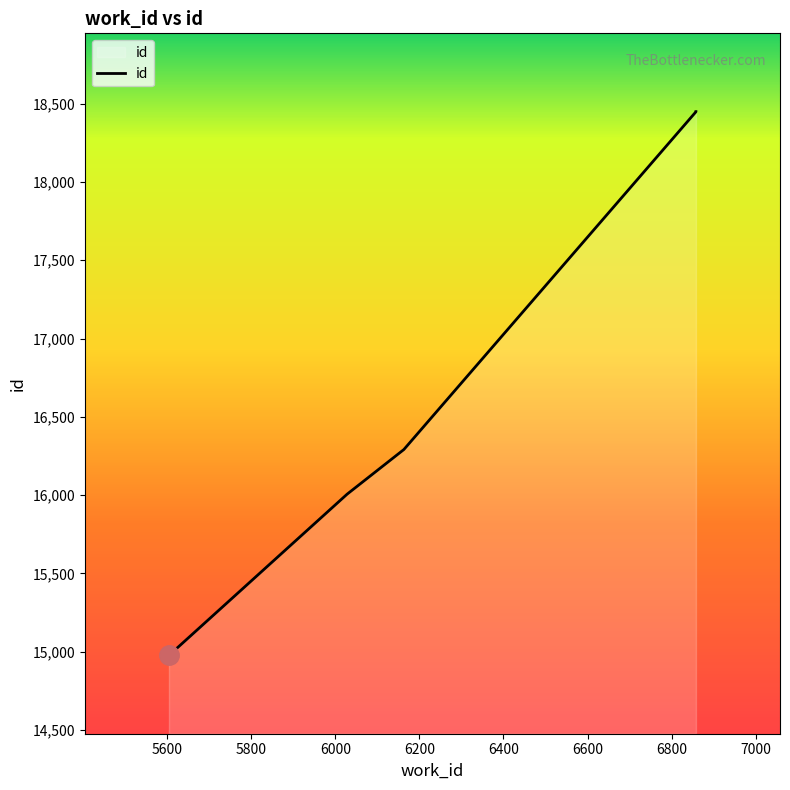

Where does the data first go above 16291?

6858